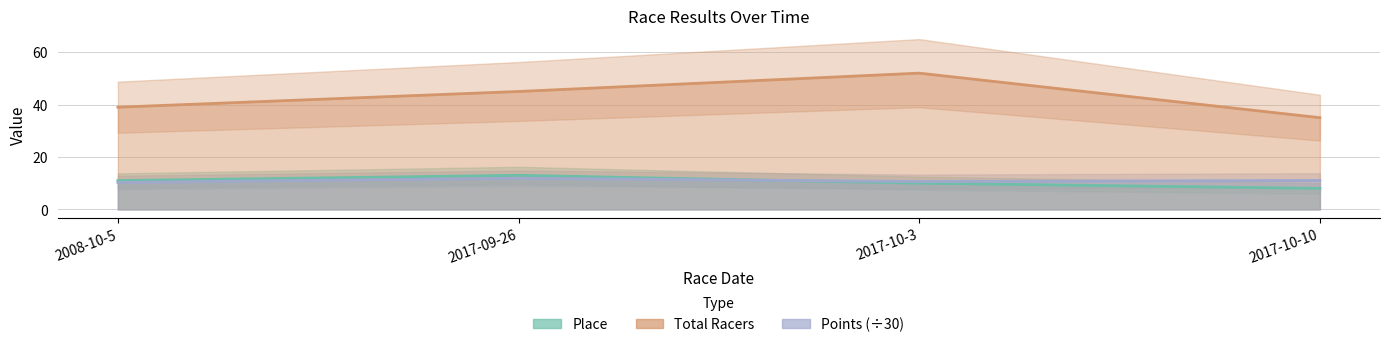

Where is Total Racers nearest to the value 43?

2017-09-26